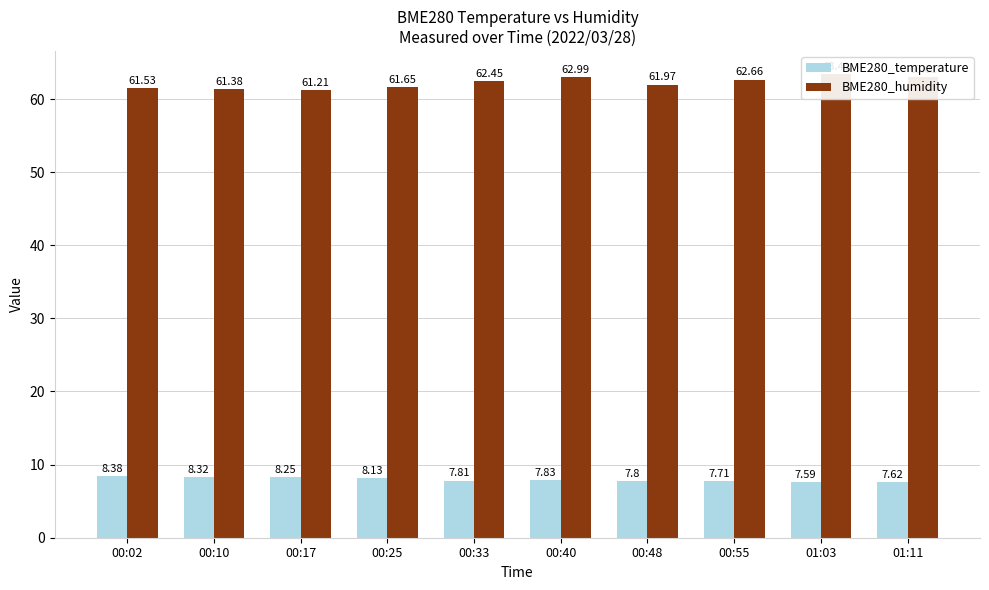

True or false: BME280_humidity has a value of 63.0 at 00:40.

True